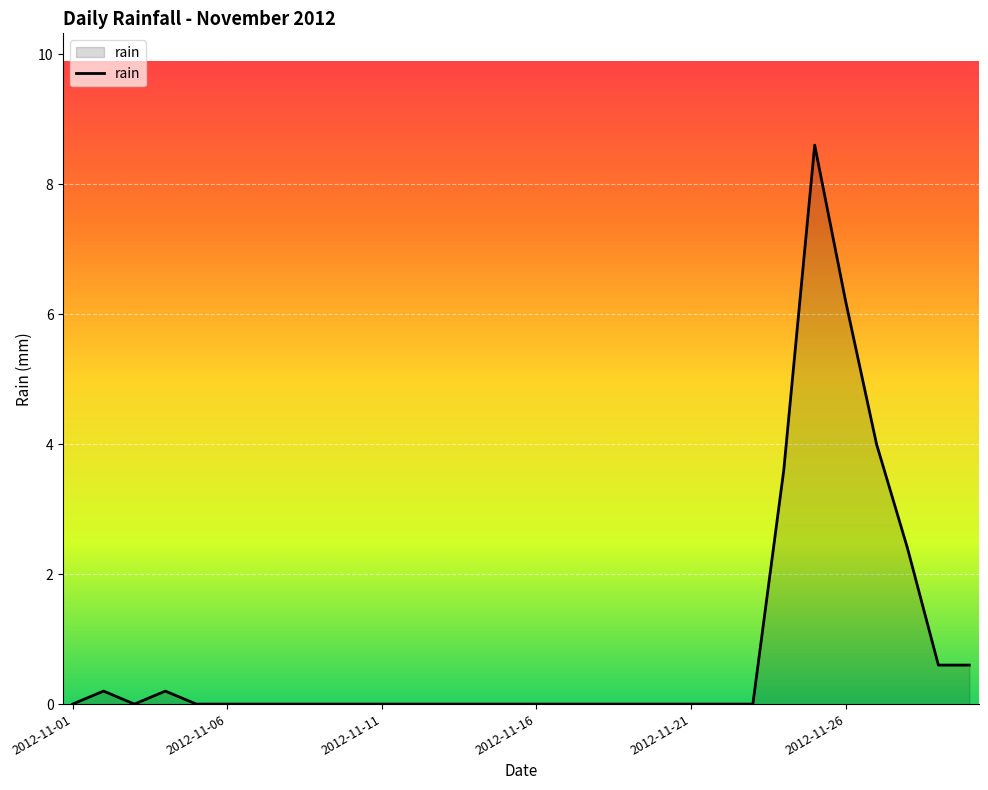

What is the maximum value shown in the chart?

8.6